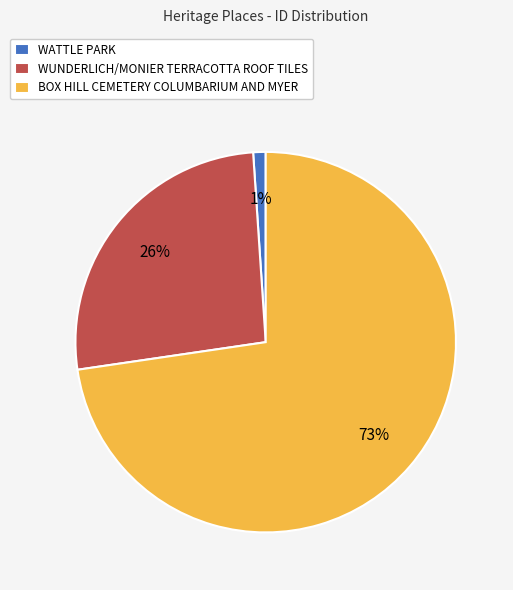

To the nearest percent, what percentage of the pie is BOX HILL CEMETERY COLUMBARIUM AND MYER?

73%